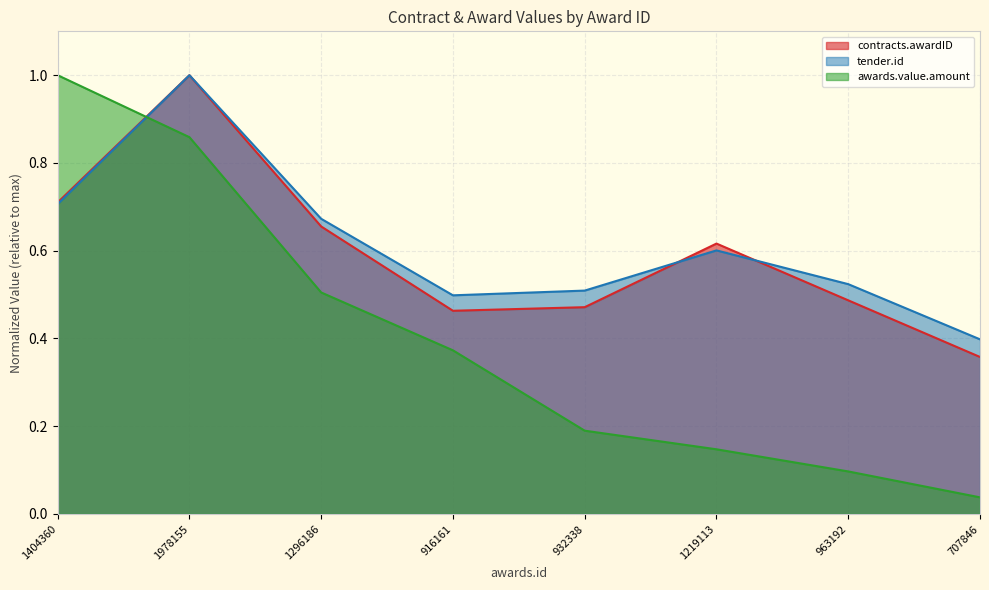

Which series ends up on top after the final intersection of contracts.awardID and awards.value.amount?

contracts.awardID